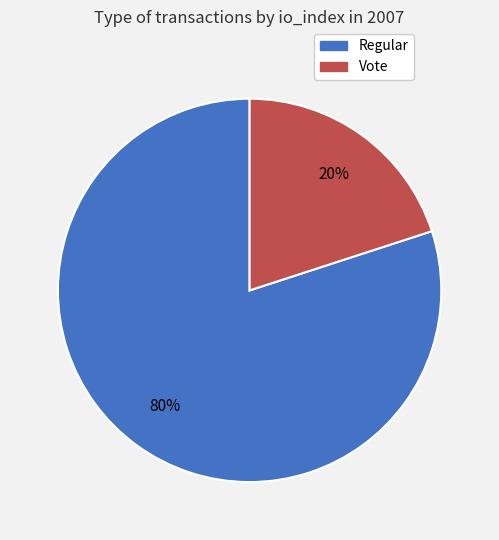

To the nearest percent, what is the difference between the largest and smallest slice percentages?

60%